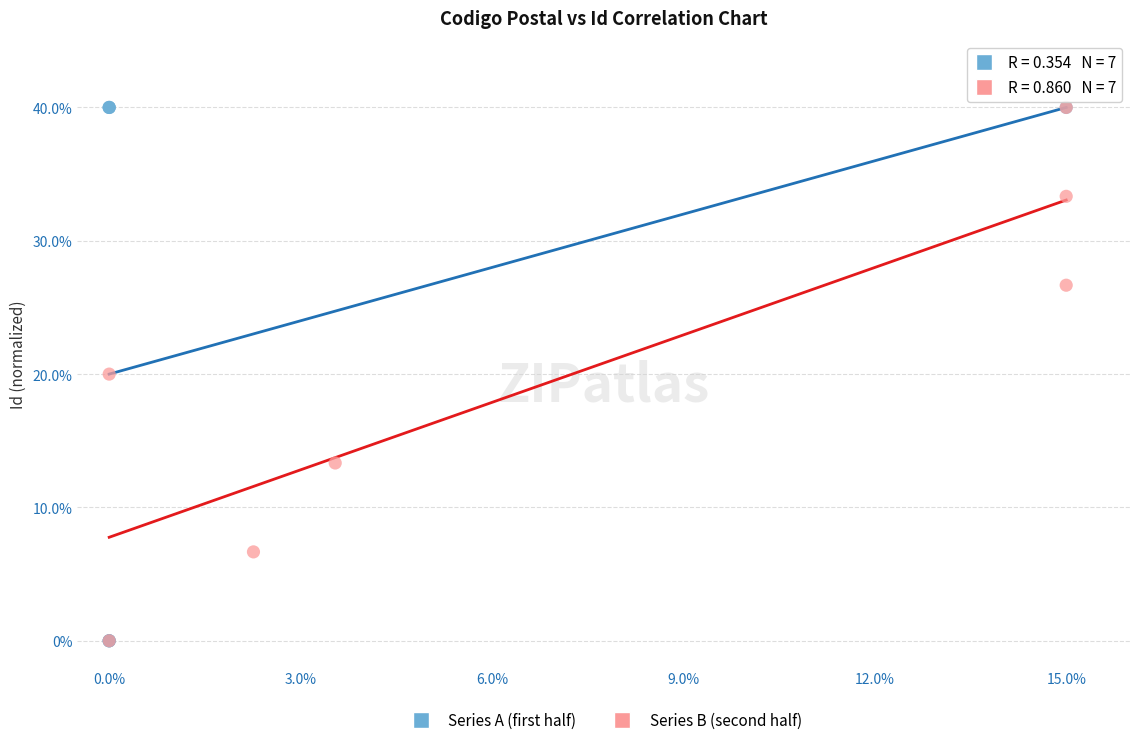

What are all the series names shown in the legend?

Series A (first half), Series B (second half)